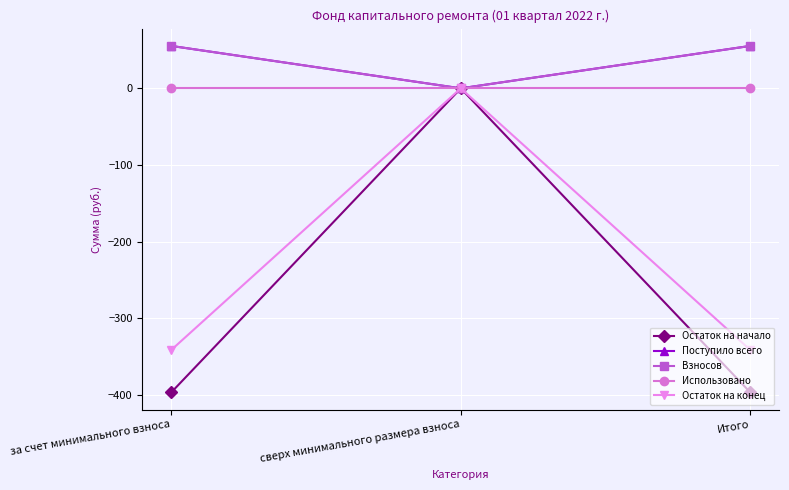

Does the chart have visible grid lines?

Yes